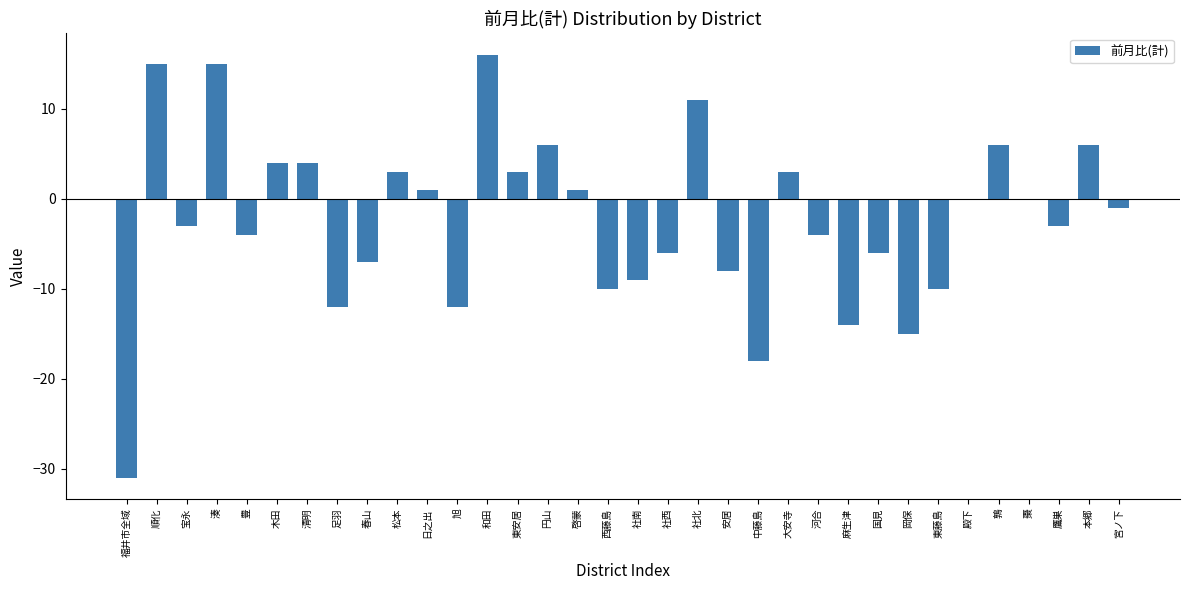

What is the sum of all values?

-79